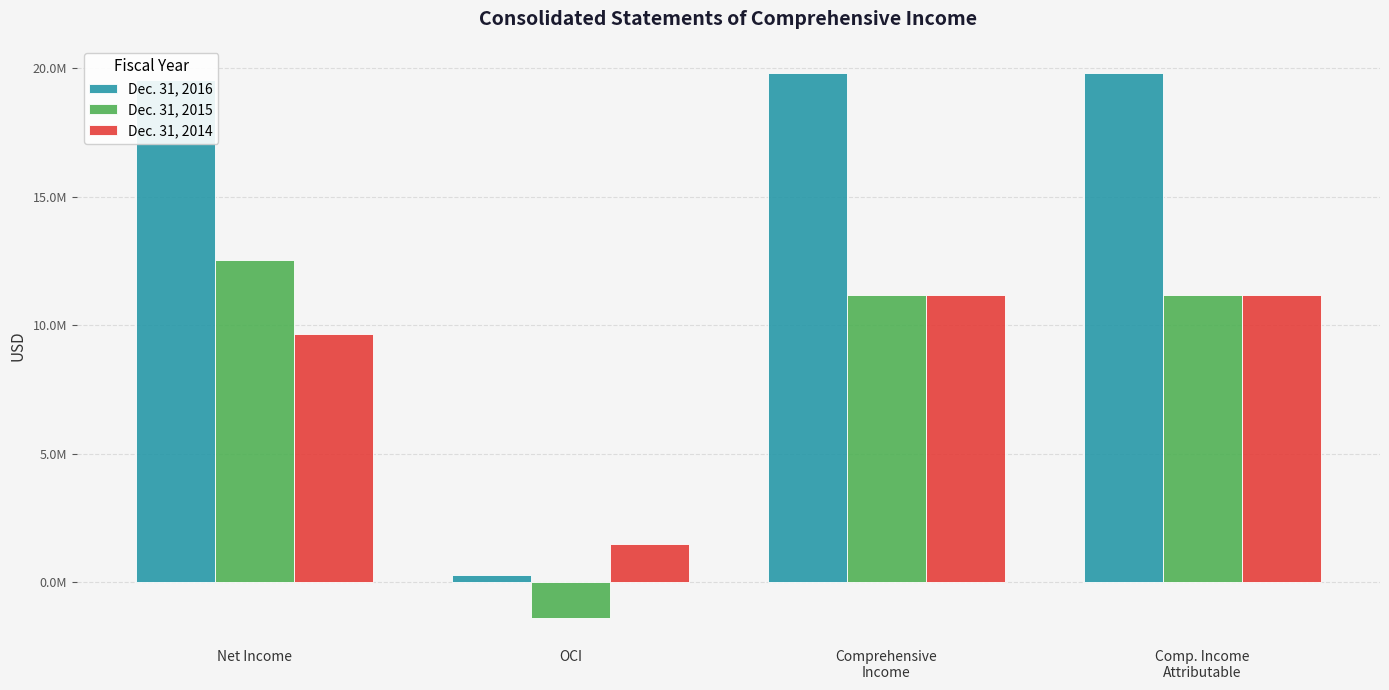

Are the bars grouped side by side (vs. stacked)?

Yes